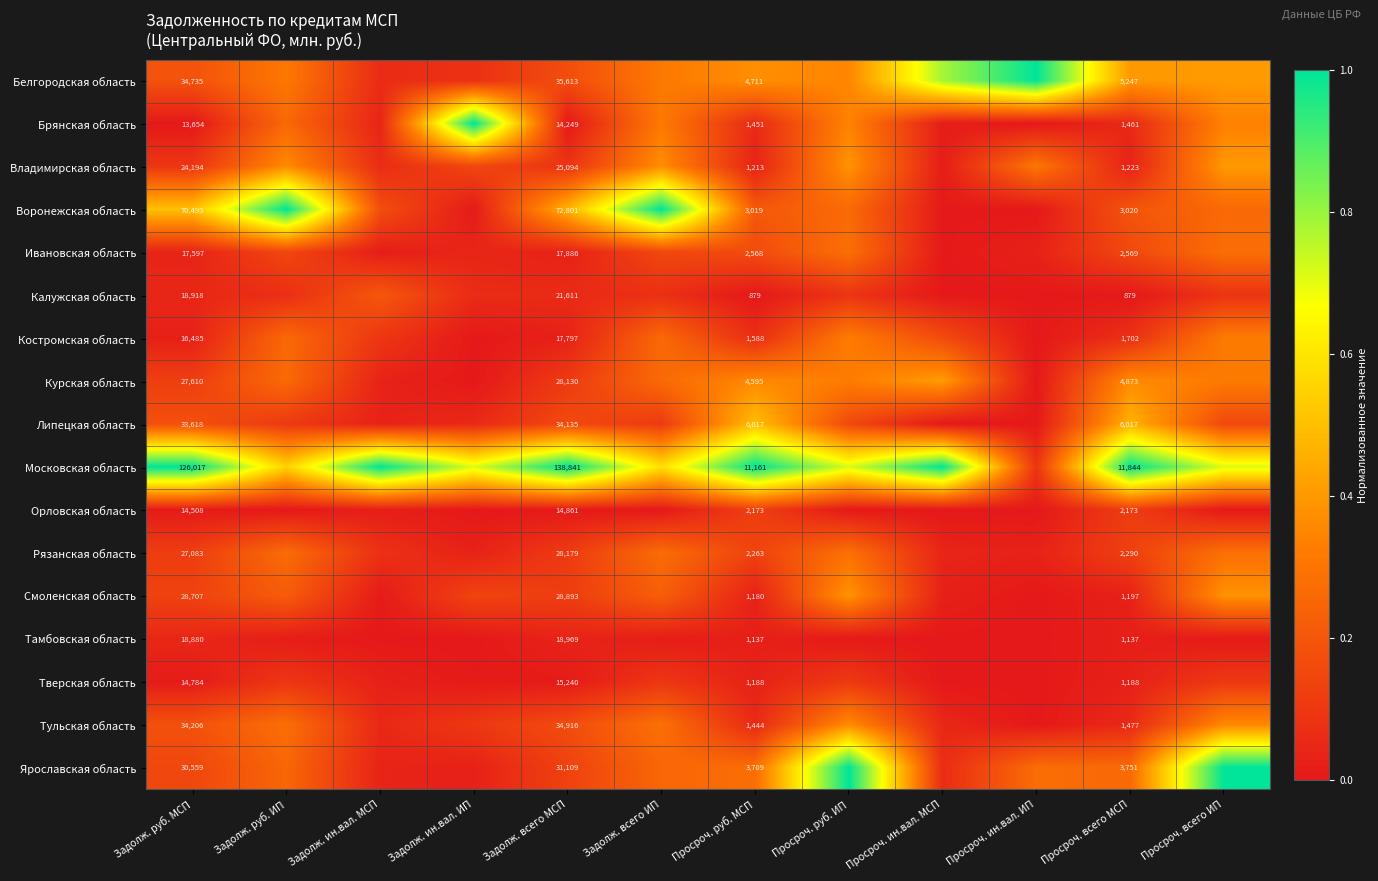

Which series changed the most between Задолж. ин.вал. ИП and Задолж. всего ИП?

Воронежская область